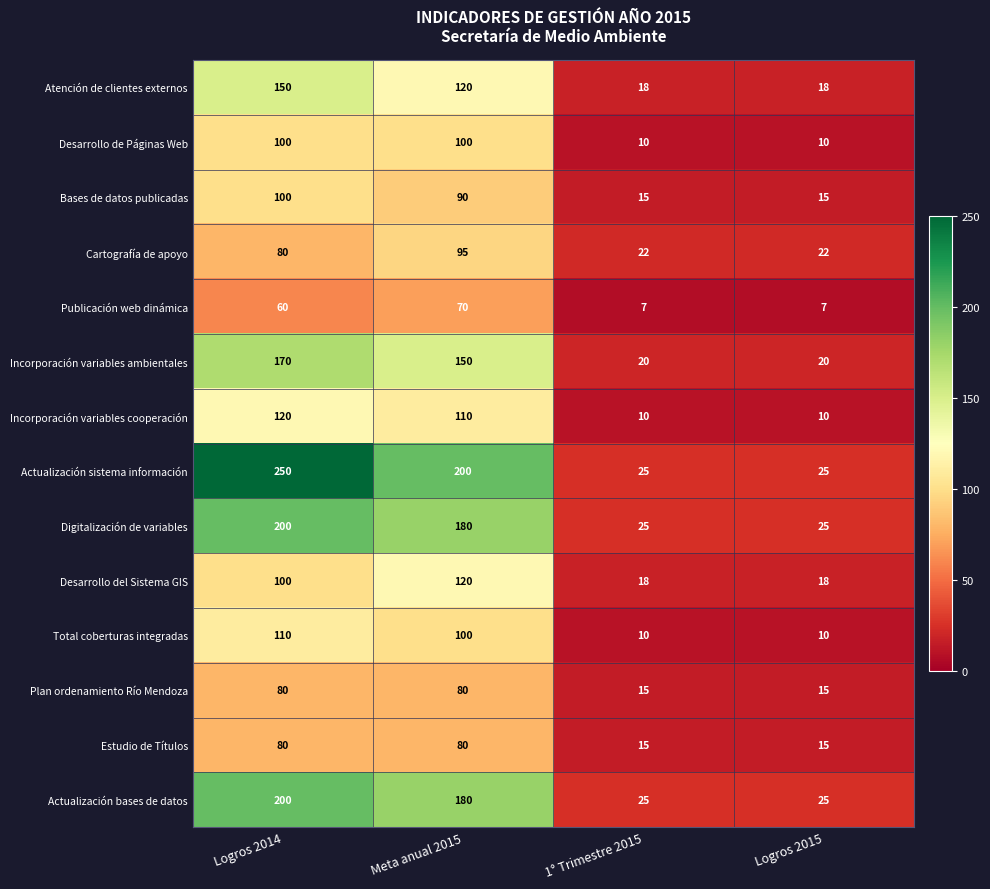

What is the total value across all series at Meta anual 2015?

1675